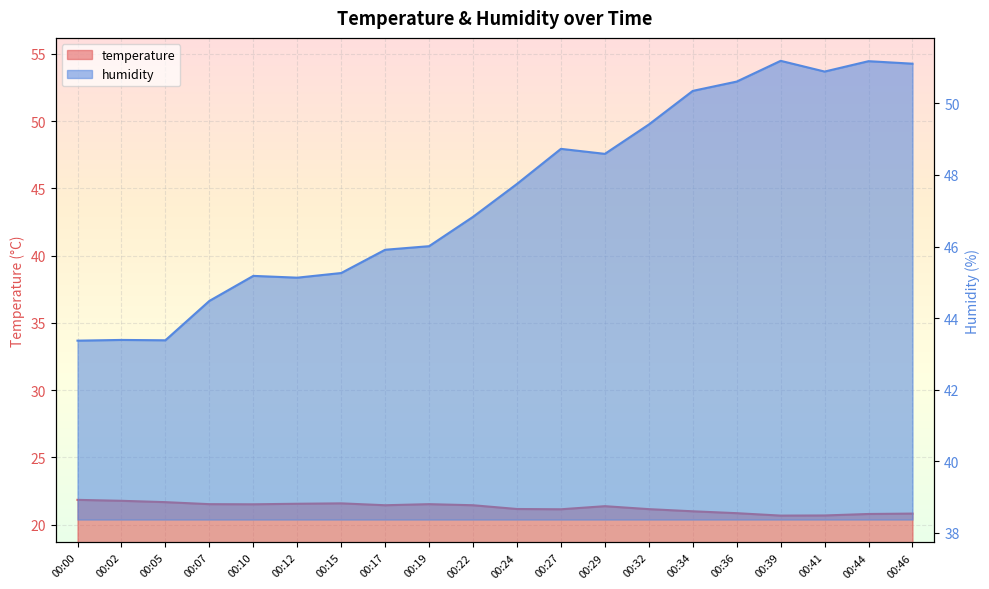

What is the sum of all temperature values?

425.7